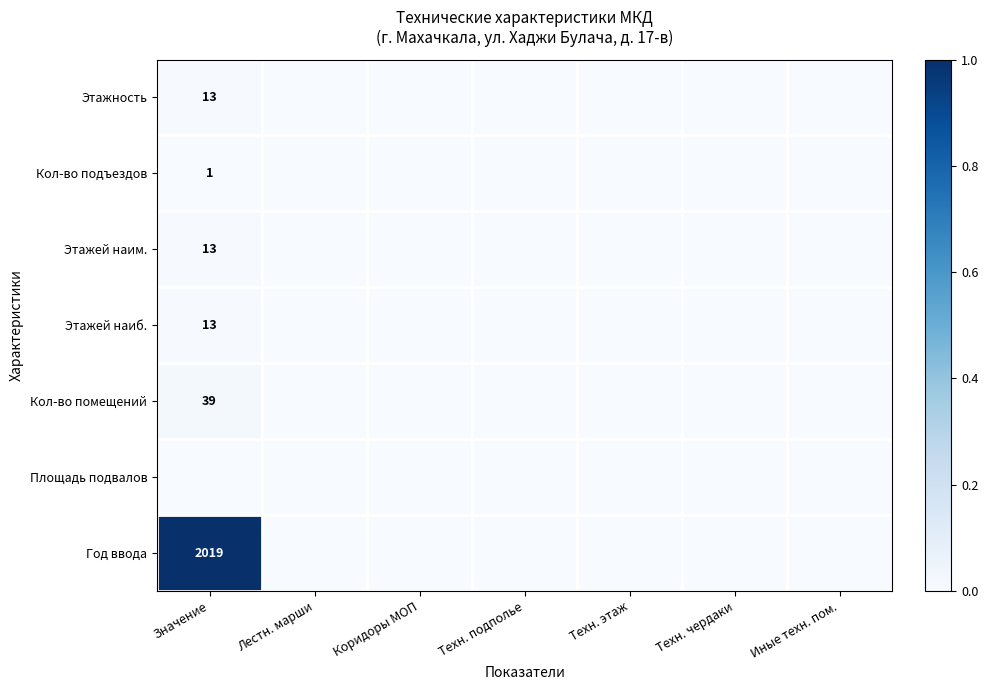

Count the Этажность values in the range 0 to 1.

7